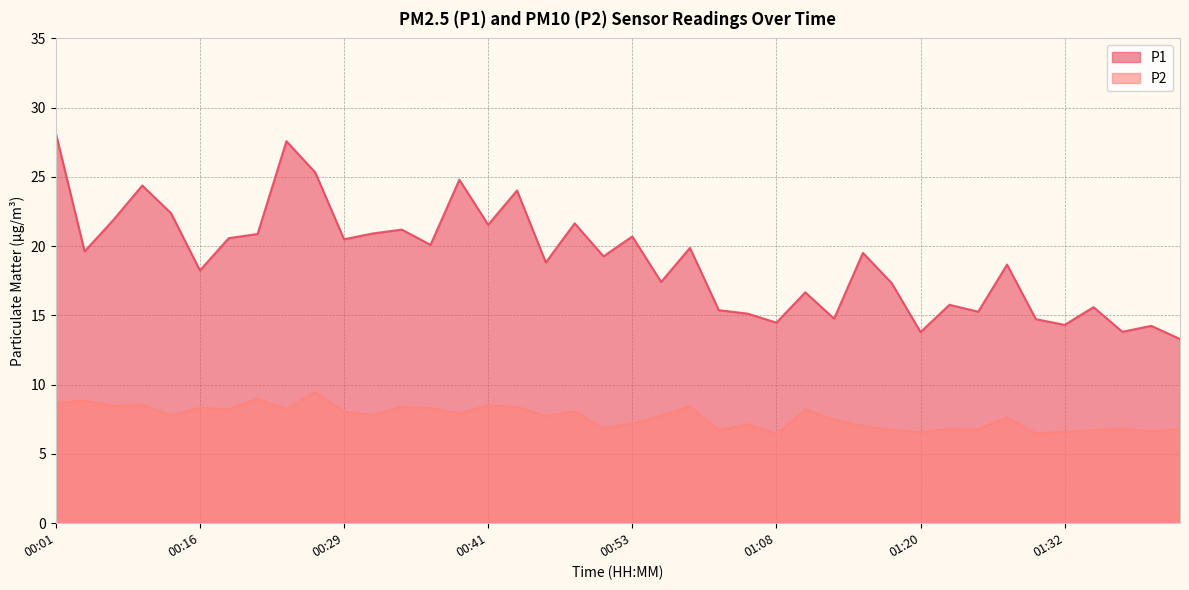

Reading left to right, what are all the values shown in this chart?

P1: 00:01=28.2	00:03=19.6	00:06=21.9	00:11=24.4	00:14=22.4	00:16=18.2	00:19=20.6	00:21=20.9	00:24=27.6	00:26=25.3	00:29=20.5	00:31=20.9	00:34=21.2	00:36=20.1	00:38=24.8	00:41=21.6	00:44=24.0	00:46=18.8	00:48=21.6	00:51=19.3	00:53=20.7	00:56=17.4	00:58=19.9	01:01=15.4	01:06=15.1	01:08=14.5	01:10=16.7	01:13=14.8	01:15=19.5	01:18=17.3	01:20=13.8	01:23=15.8	01:25=15.3	01:27=18.7	01:30=14.7	01:32=14.3	01:35=15.6	01:37=13.8	01:40=14.2	01:42=13.3
P2: 00:01=8.7	00:03=8.8	00:06=8.5	00:11=8.6	00:14=7.8	00:16=8.3	00:19=8.2	00:21=9.0	00:24=8.2	00:26=9.4	00:29=8.1	00:31=7.8	00:34=8.4	00:36=8.3	00:38=7.9	00:41=8.5	00:44=8.4	00:46=7.8	00:48=8.1	00:51=6.8	00:53=7.2	00:56=7.8	00:58=8.4	01:01=6.7	01:06=7.2	01:08=6.5	01:10=8.2	01:13=7.5	01:15=7.0	01:18=6.8	01:20=6.6	01:23=6.8	01:25=6.8	01:27=7.7	01:30=6.5	01:32=6.6	01:35=6.7	01:37=6.8	01:40=6.6	01:42=6.8